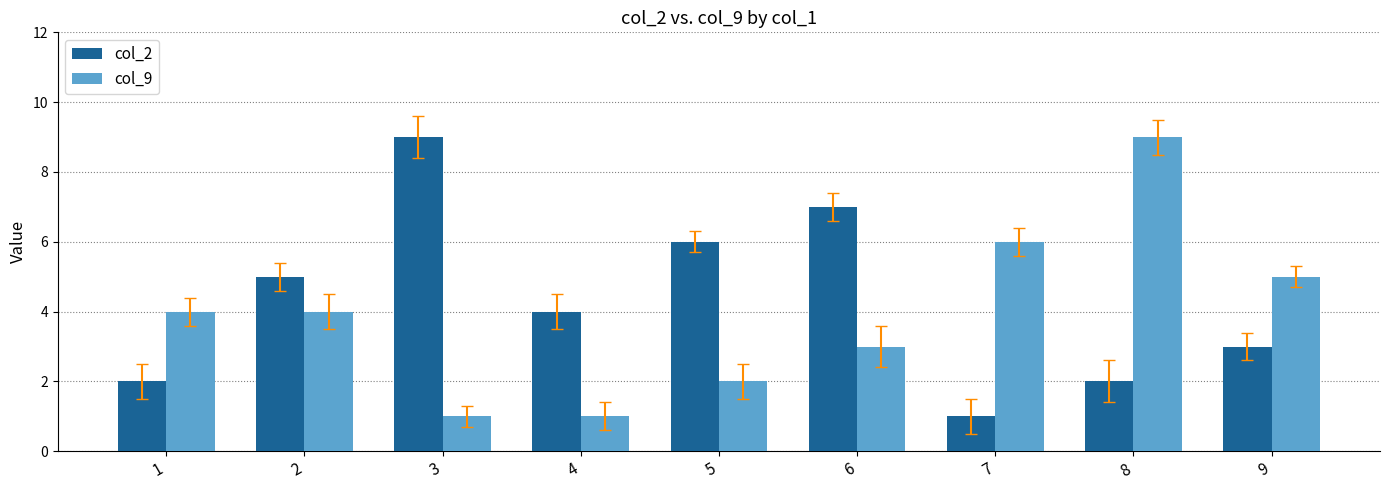

What is the smallest value displayed?

1